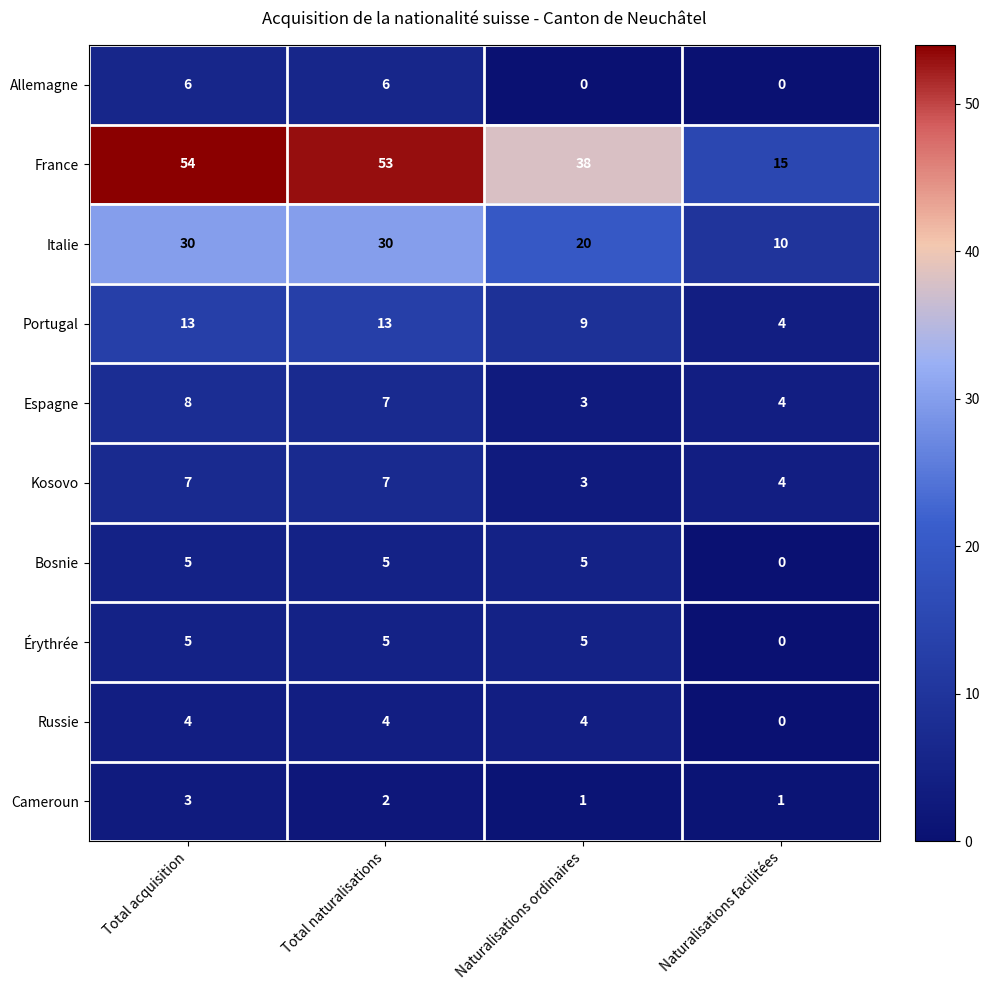

At which label does France reach its minimum?

Naturalisations facilitées